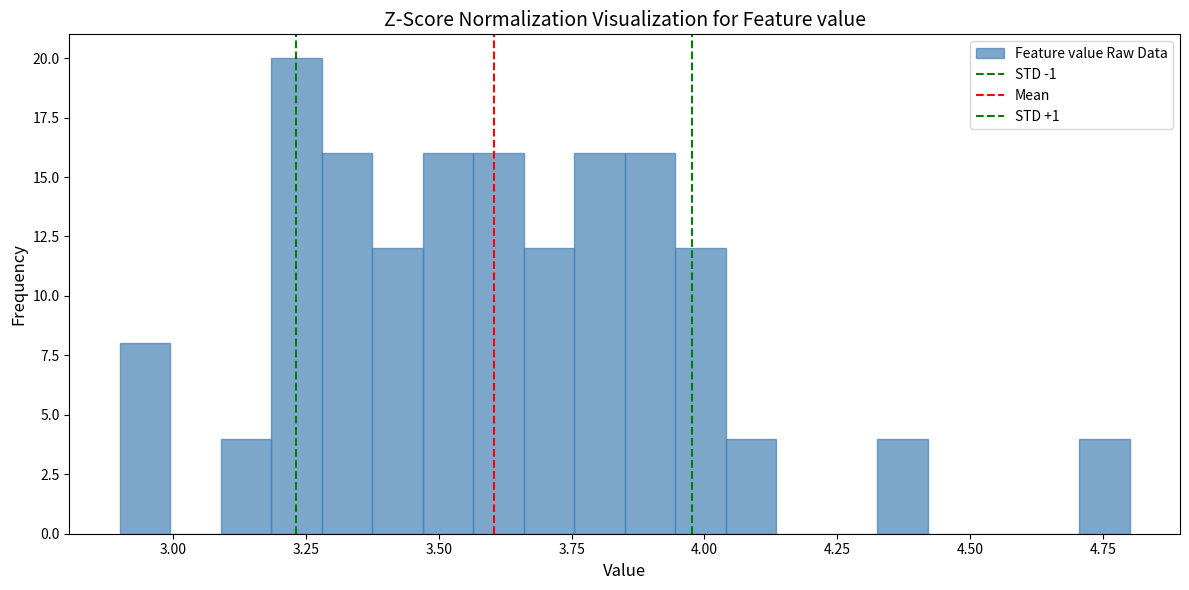

Around what value on the x-axis is the tallest bar? Give the approximate position of its centre, as read against the axis.

3.25